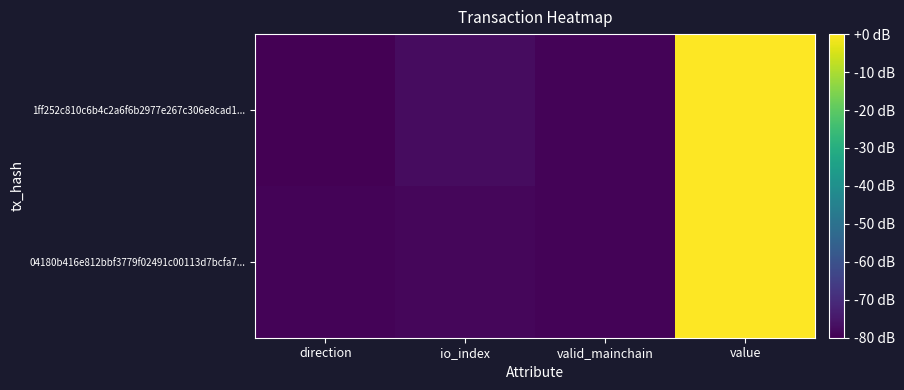

Rank the series at direction from lowest to highest value.

1ff252c810c6b4c2a6f6b2977e267c306e8cad1..., 04180b416e812bbf3779f02491c00113d7bcfa7...